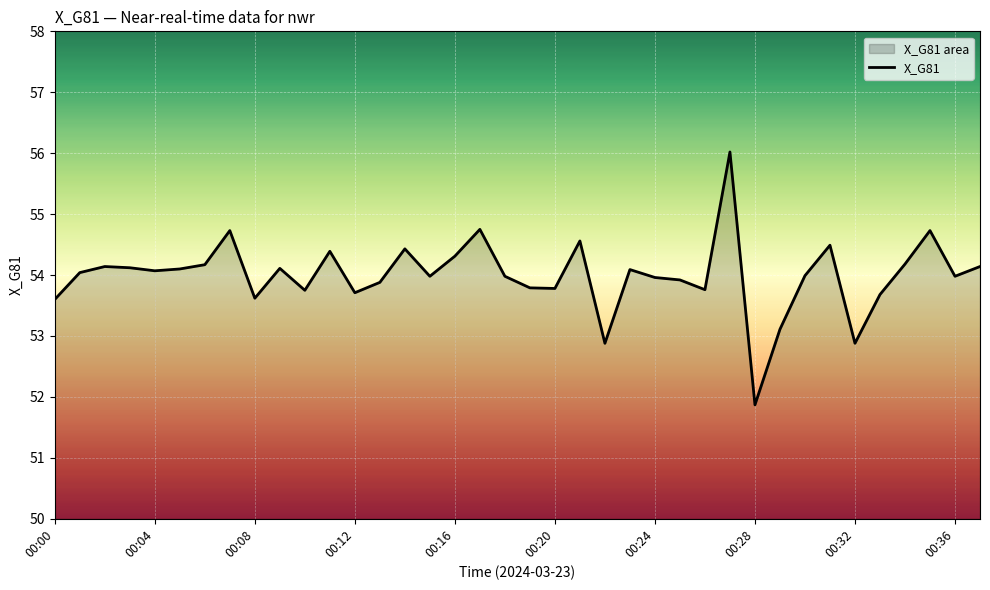

True or false: the data shows 72.7 at 00:32.

False